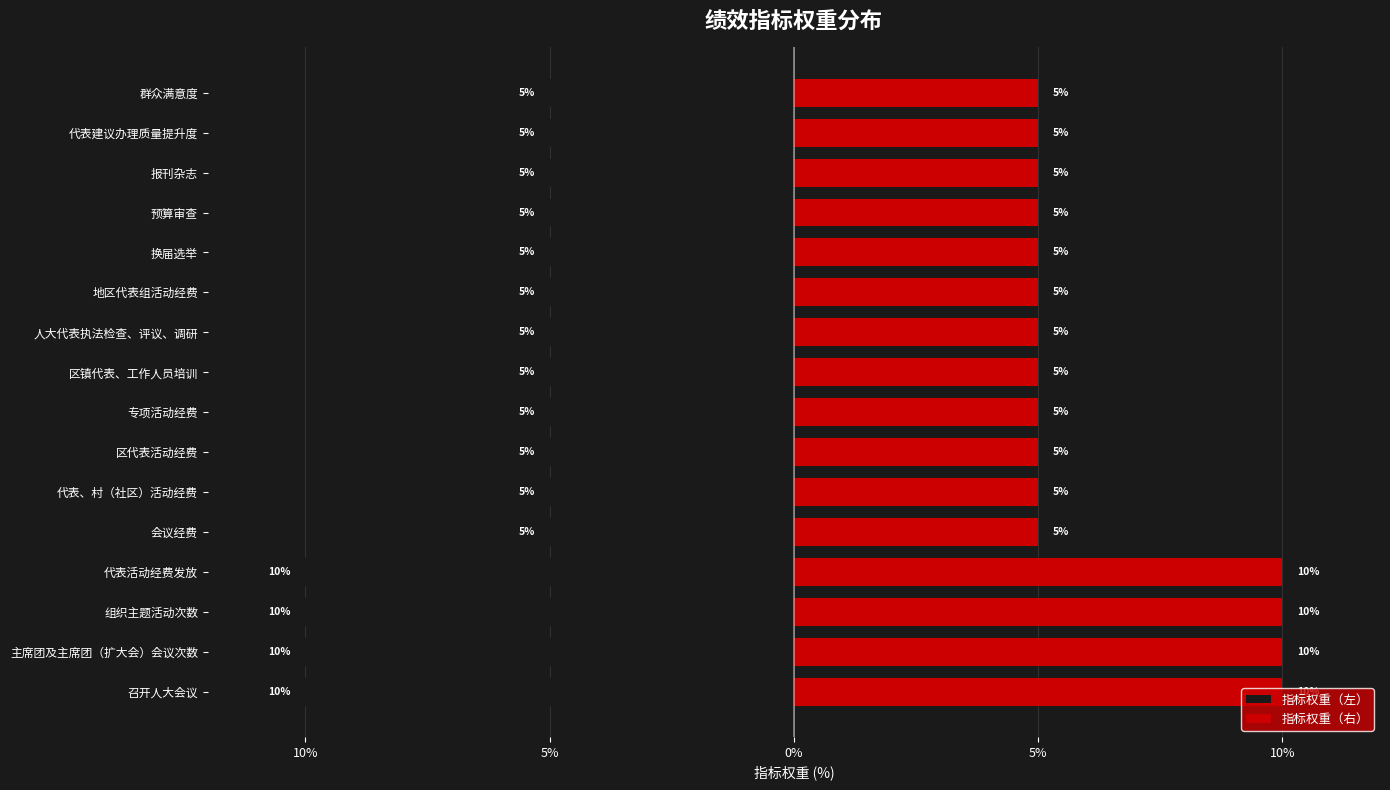

Reading right to left, extract all data points from this chart.

指标权重（左）: -5	-5	-5	-5	-5	-5	-5	-5	-5	-5	-5	-5	-10	-10	-10	-10
指标权重（右）: 5	5	5	5	5	5	5	5	5	5	5	5	10	10	10	10